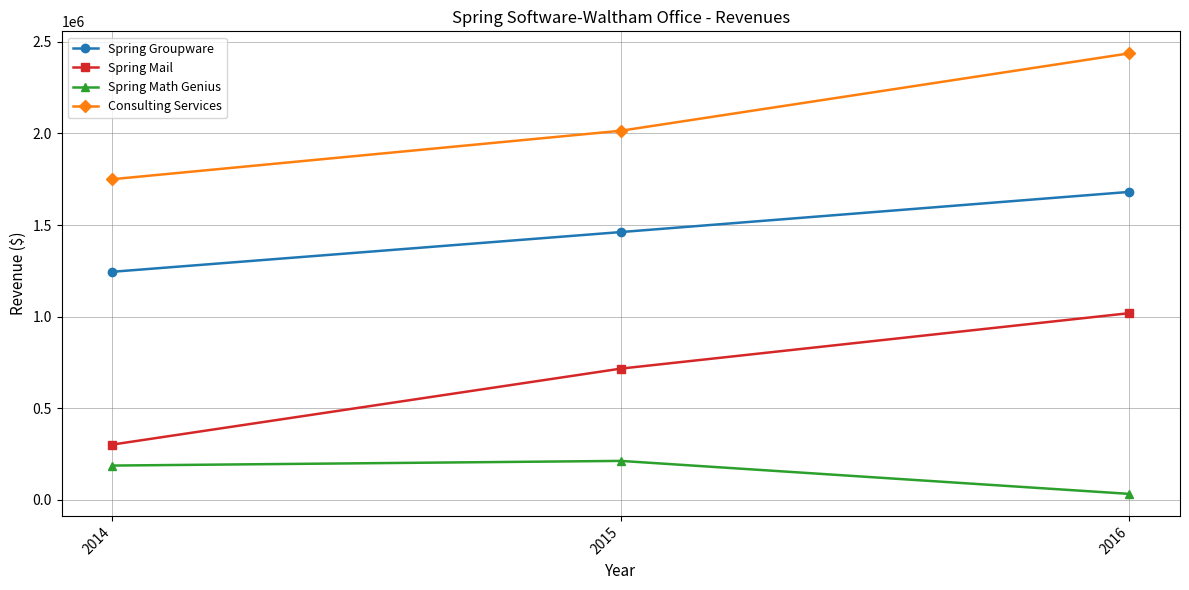

List the labels in order of Spring Mail value, largest first.

2016, 2015, 2014